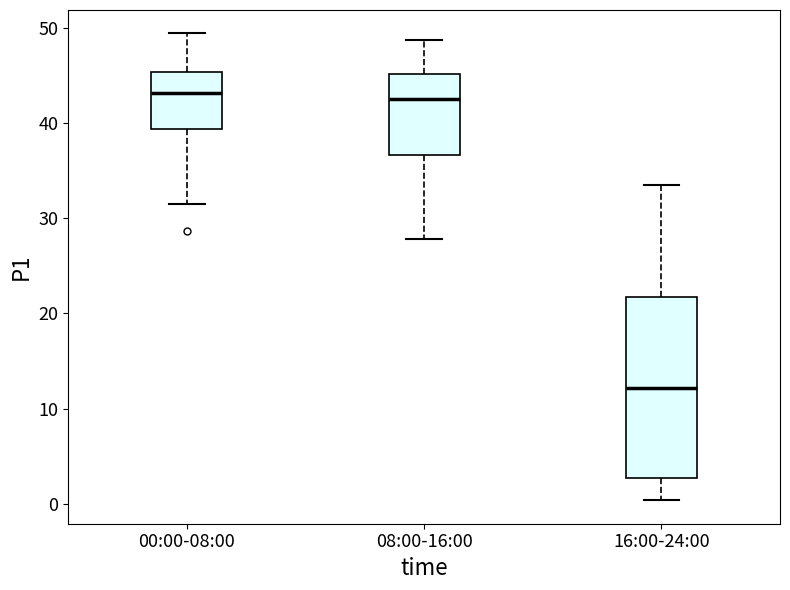

Which box has the lowest median line?

16:00-24:00